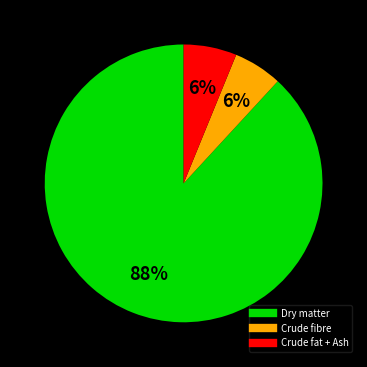

Does any single category account for the majority?

Yes